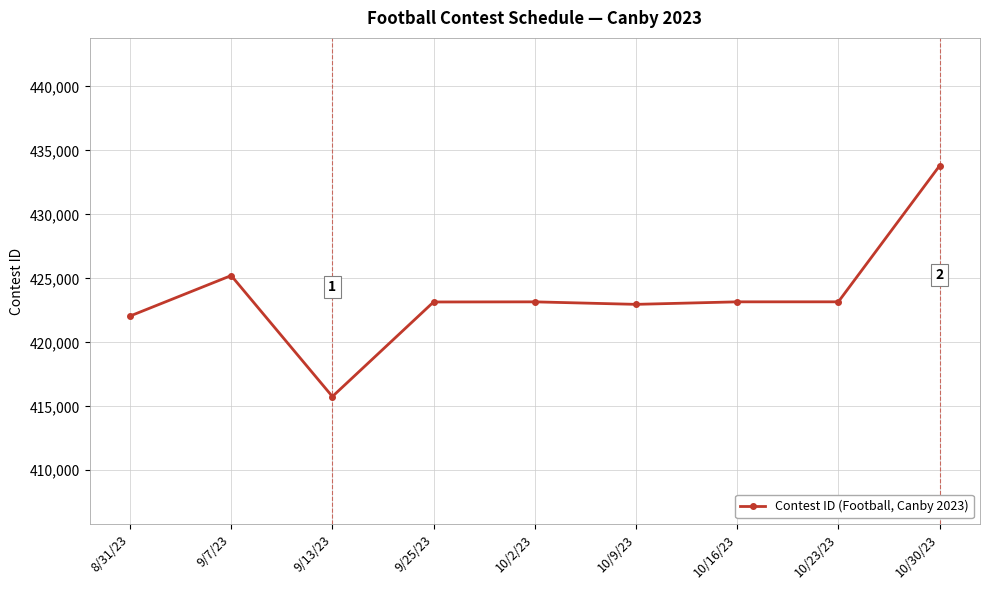

Where does the data first go above 423164?

9/7/23